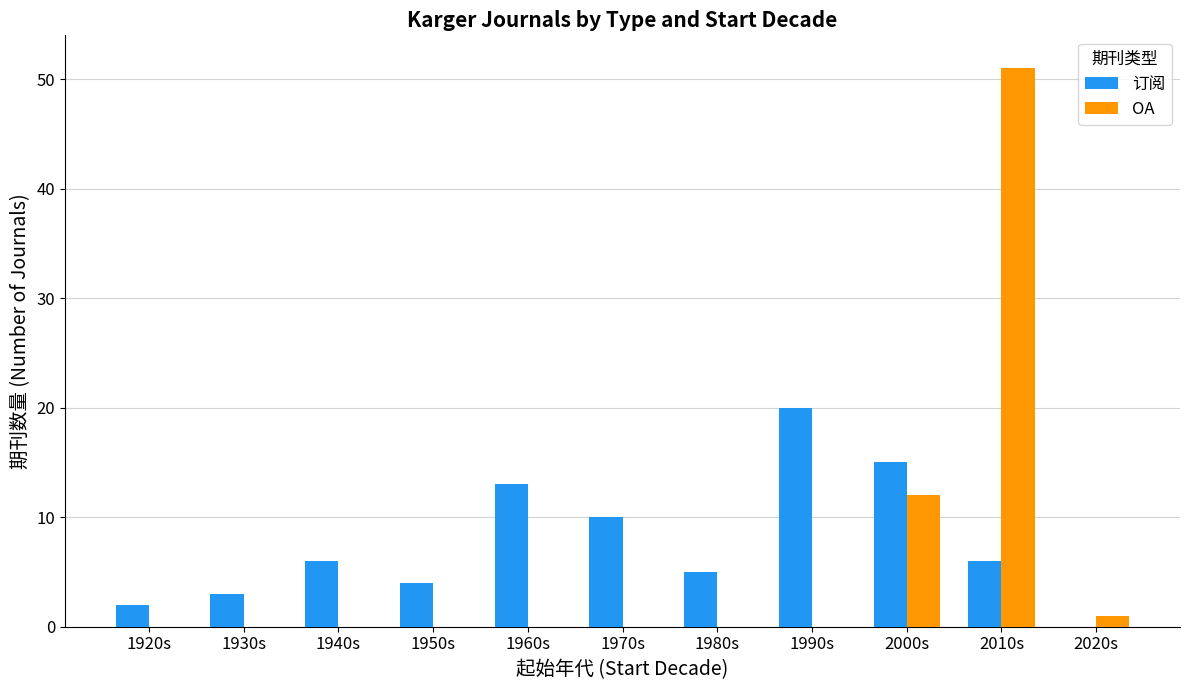

Which series changed the most between 2000s and 2010s?

OA